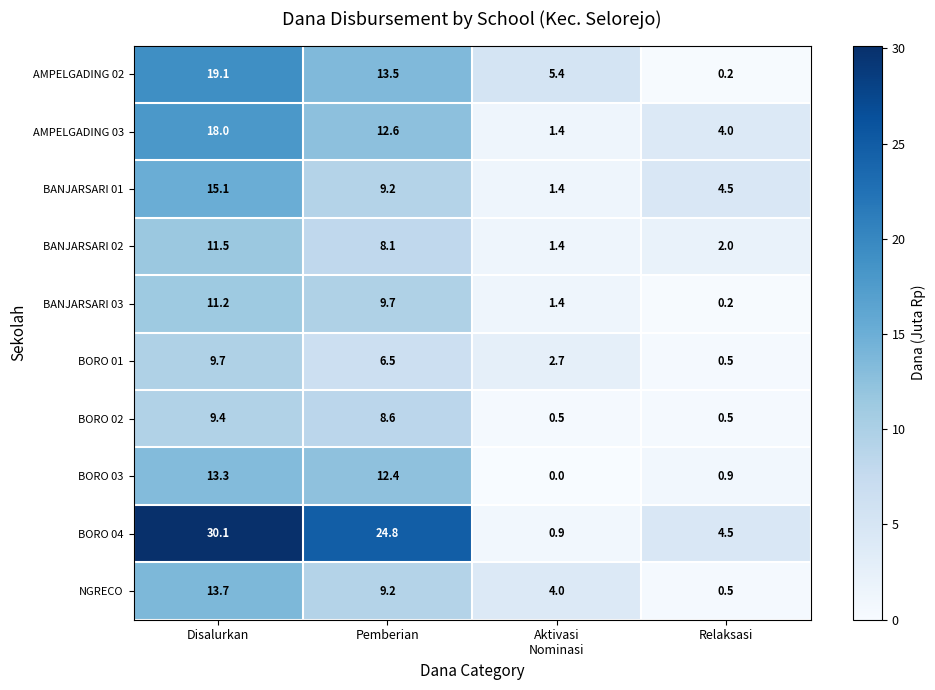

Where is BORO 03 nearest to the value 6?

Relaksasi